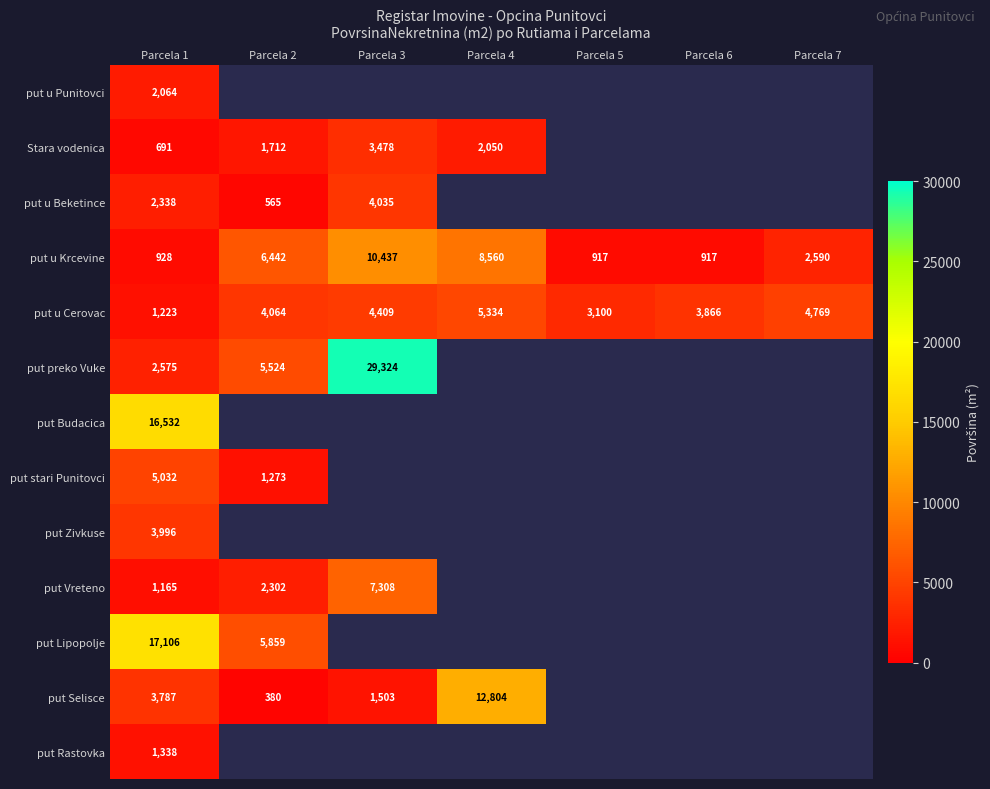

The value of put Vreteno at Parcela 1 is 1165. True or false?

True